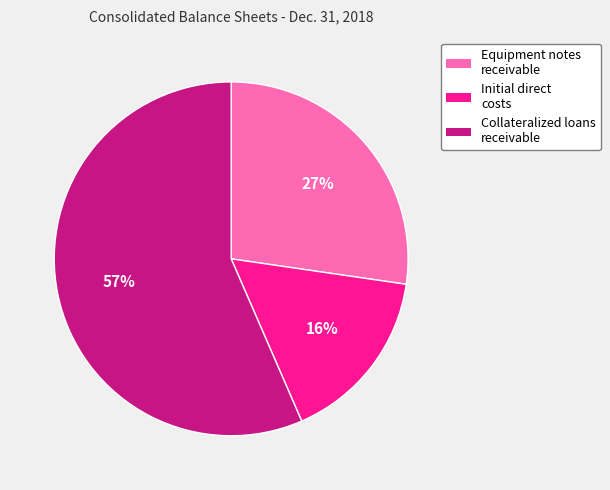

True or false: Collateralized loans receivable accounts for 47% of the total.

False